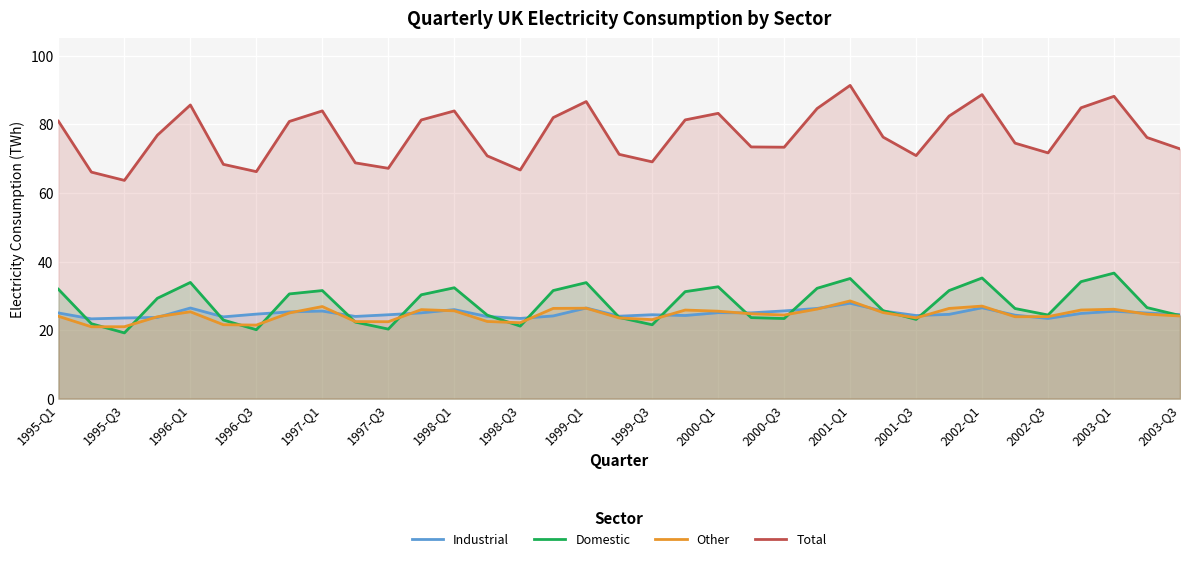

True or false: Industrial has more than 1 interior local peaks.

True